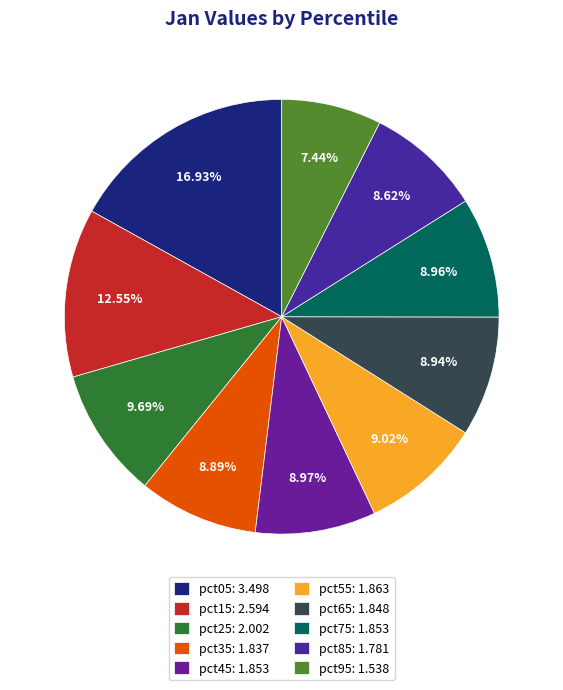

To the nearest percent, what portion does pct85 represent?

9%